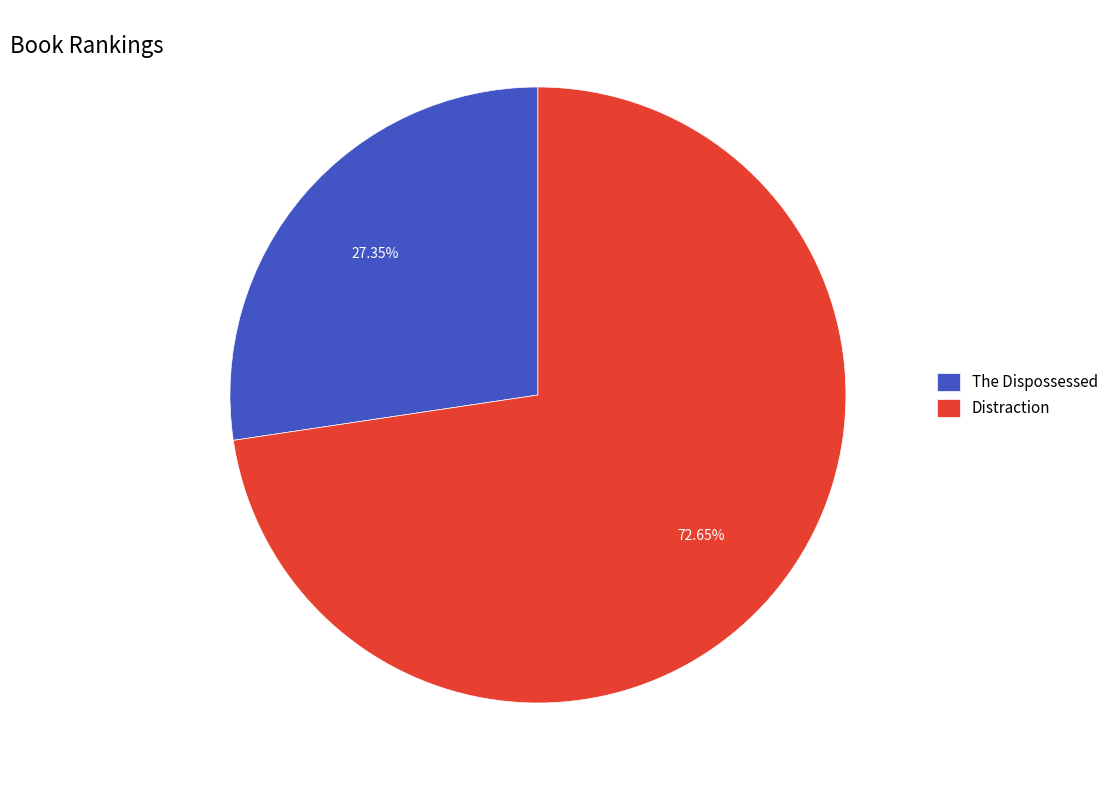

What is the largest slice in the pie chart?

Distraction